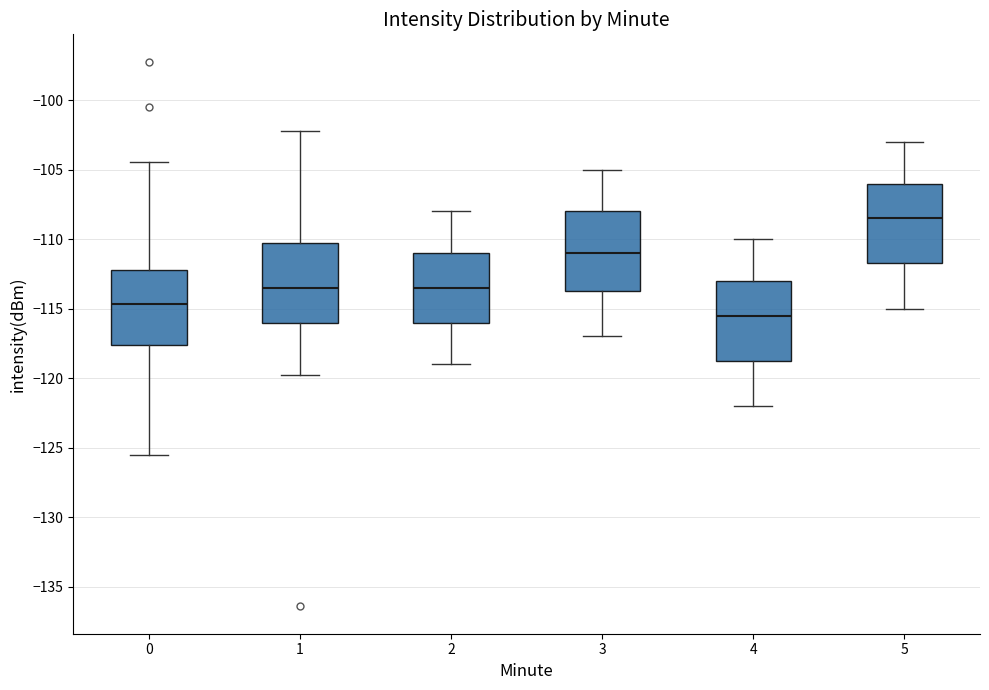

Reading left to right, transcribe this box plot: for each box, give where its median line is, the range the box spans, and where its two whiskers end, as read against the y-axis. The values are not printed on the chart, so give them approximately, as read against the axis.

0: median -114.5, box -117.5 to -112.0, whiskers -125.5 to -104.5
1: median -113.5, box -116.0 to -110.0, whiskers -120.0 to -102.0
2: median -113.5, box -116.0 to -111.0, whiskers -119.0 to -108.0
3: median -111.0, box -113.5 to -108.0, whiskers -117.0 to -105.0
4: median -115.5, box -118.5 to -113.0, whiskers -122.0 to -110.0
5: median -108.5, box -111.5 to -106.0, whiskers -115.0 to -103.0